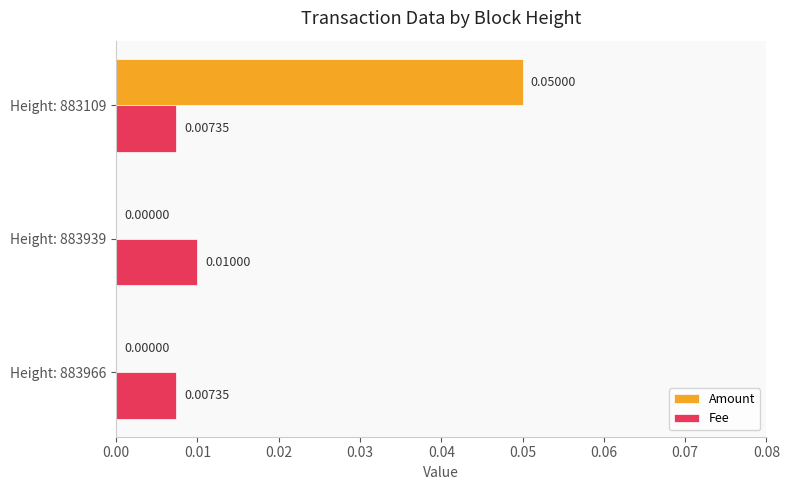

At which category is the sum across all series the highest?

Height: 883109